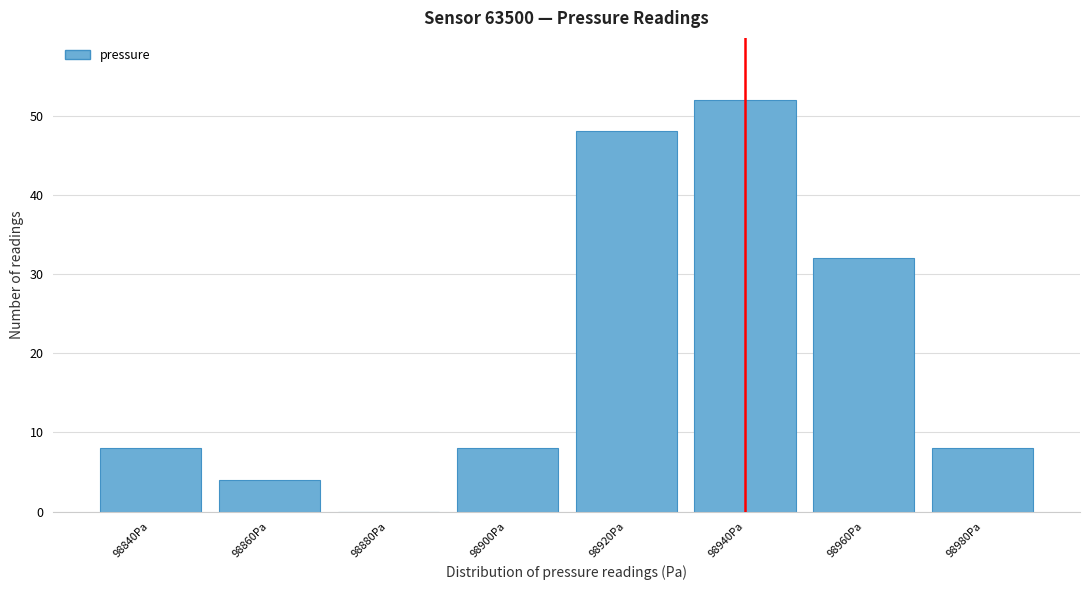

Reading left to right, extract all data points from this chart.

98840Pa=8	98860Pa=4	98880Pa=0	98900Pa=8	98920Pa=48	98940Pa=52	98960Pa=32	98980Pa=8